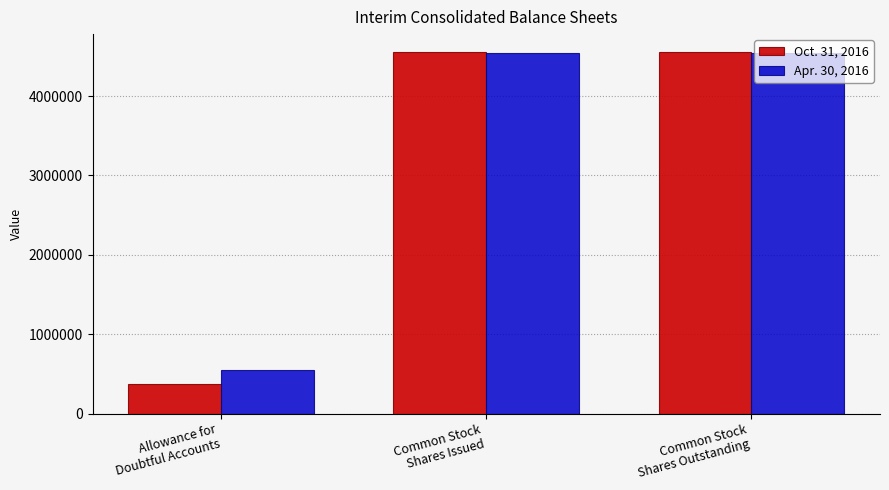

Which series changed the most between Allowance for
Doubtful Accounts and Common Stock
Shares Outstanding?

Oct. 31, 2016